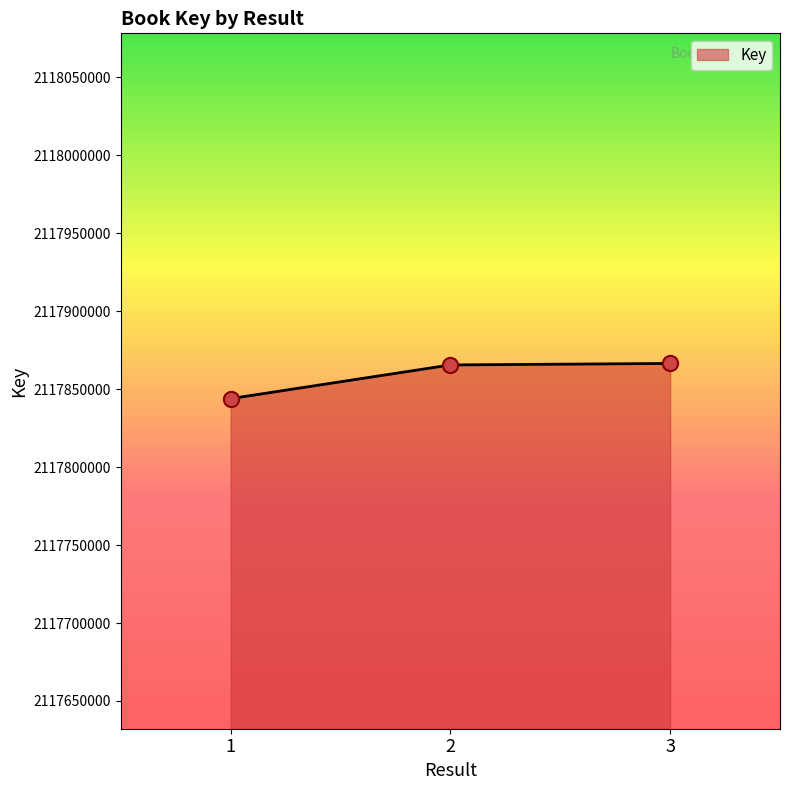

What is the ratio of the value at 3 to the value at 1?

1.0